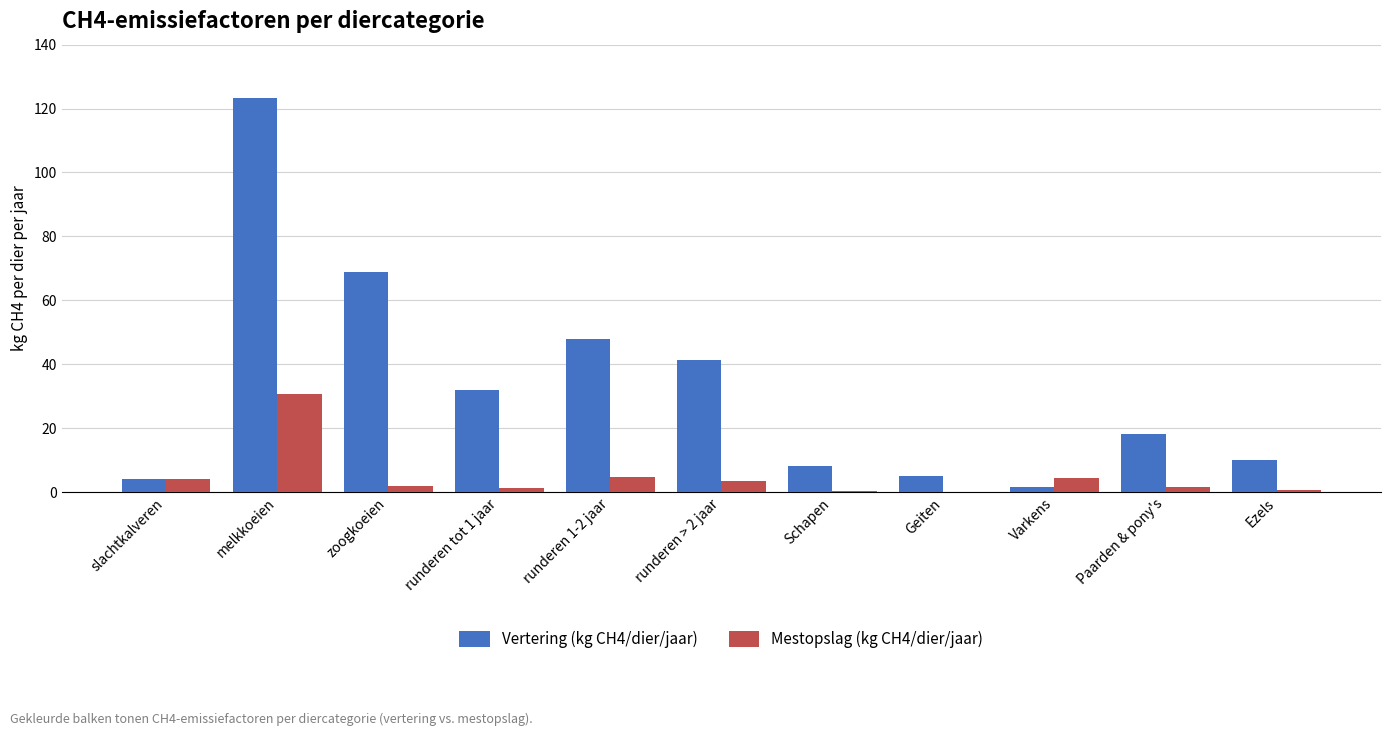

The value of Vertering (kg CH4/dier/jaar) at zoogkoeien is 96.4. True or false?

False